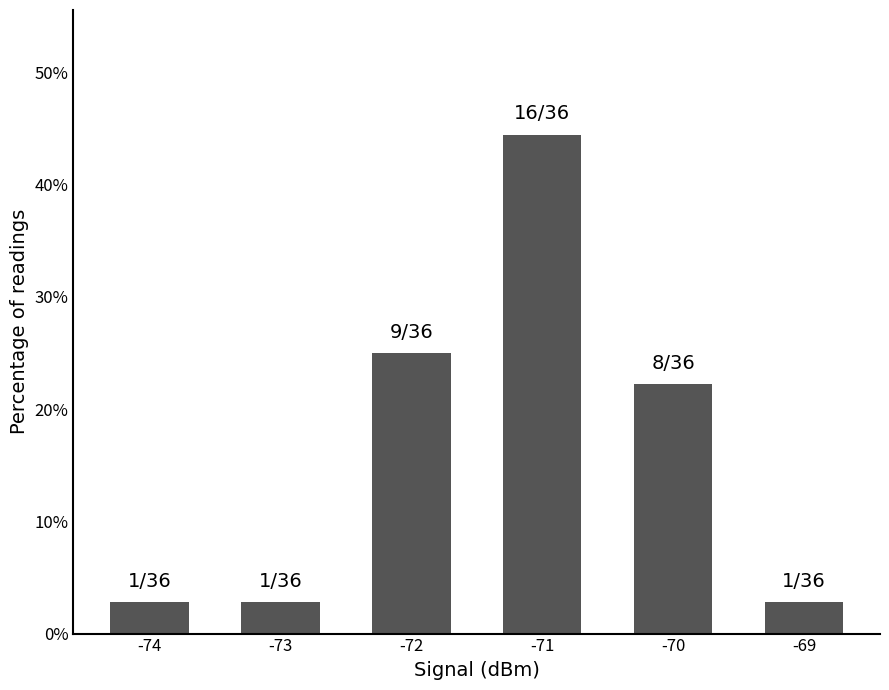

Are the bars horizontal?

No